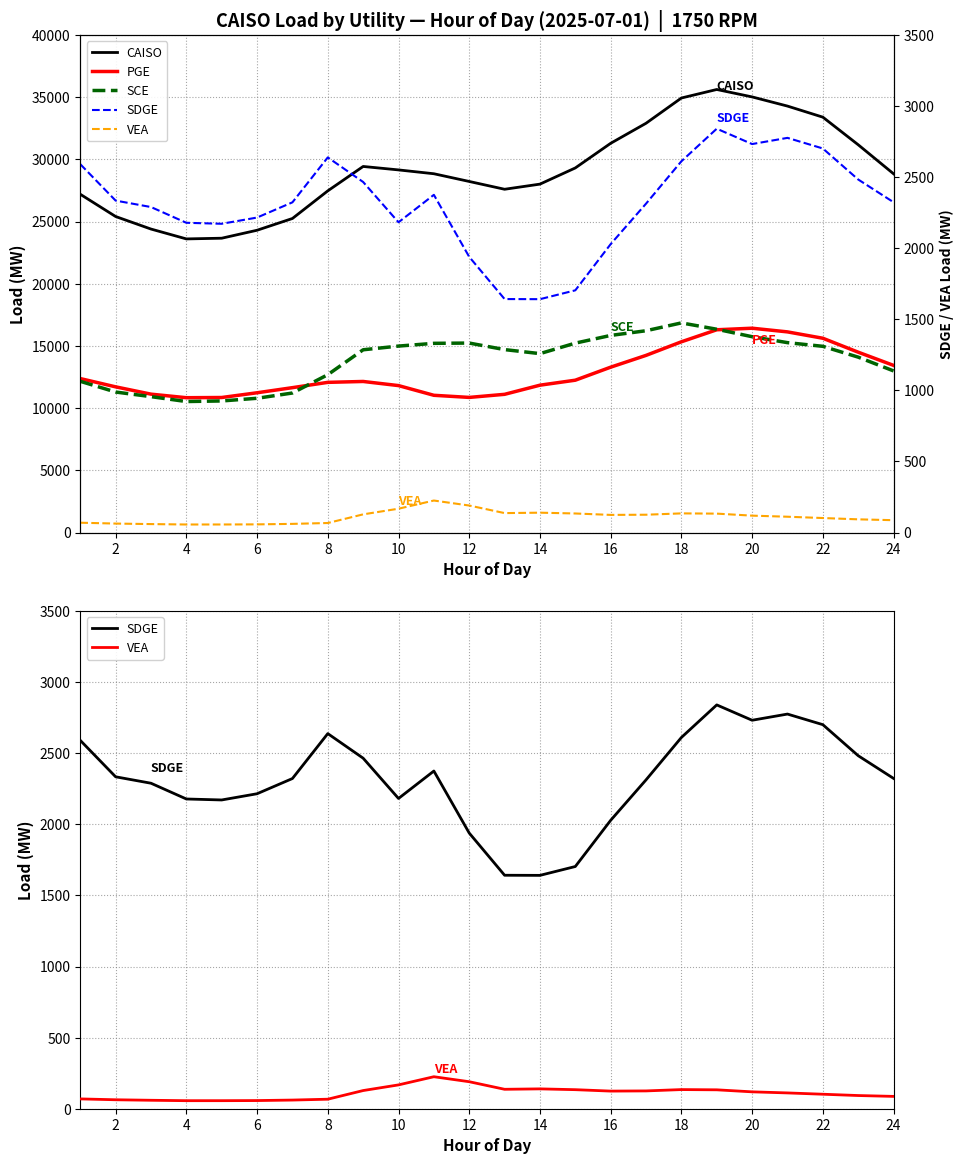

The VEA series shows 188.8 at 14. True or false?

False